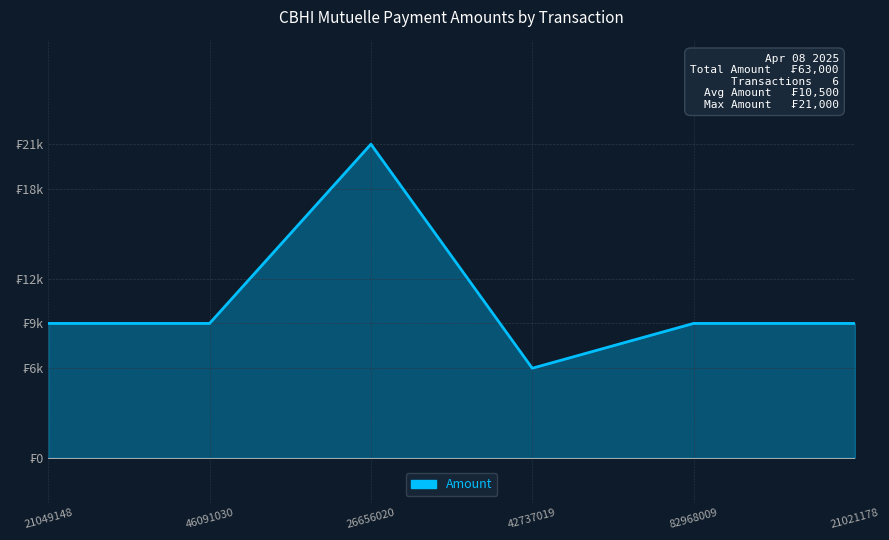

How many interior local peaks (higher than both neighbors) does the data have?

1